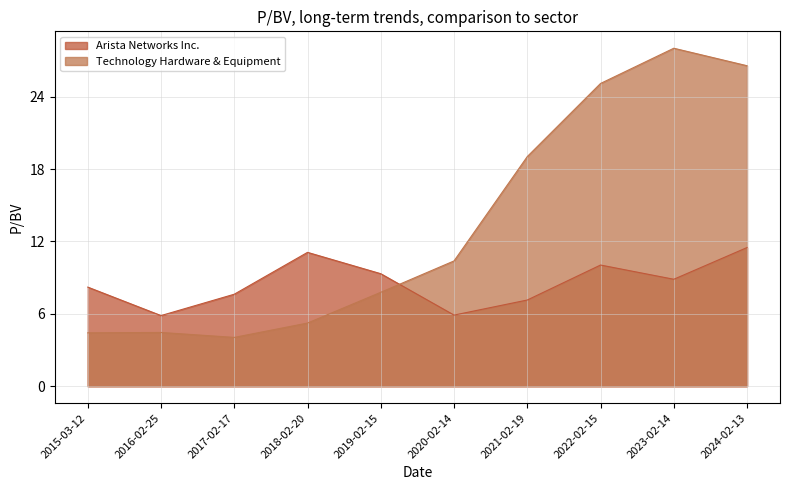

Where is Technology Hardware & Equipment nearest to the value 16?

2021-02-19